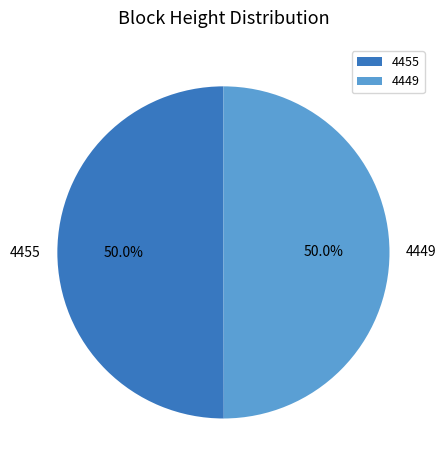

To the nearest percent, what is the average slice percentage?

50%